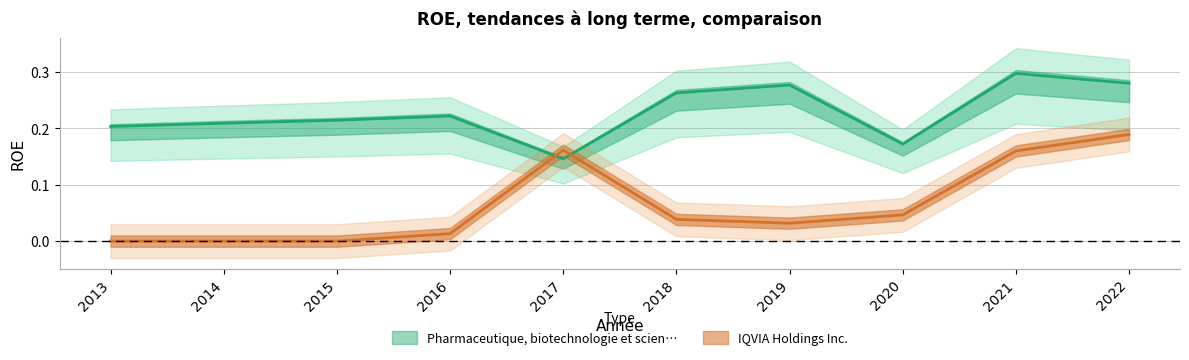

How many data points does each series have?

10